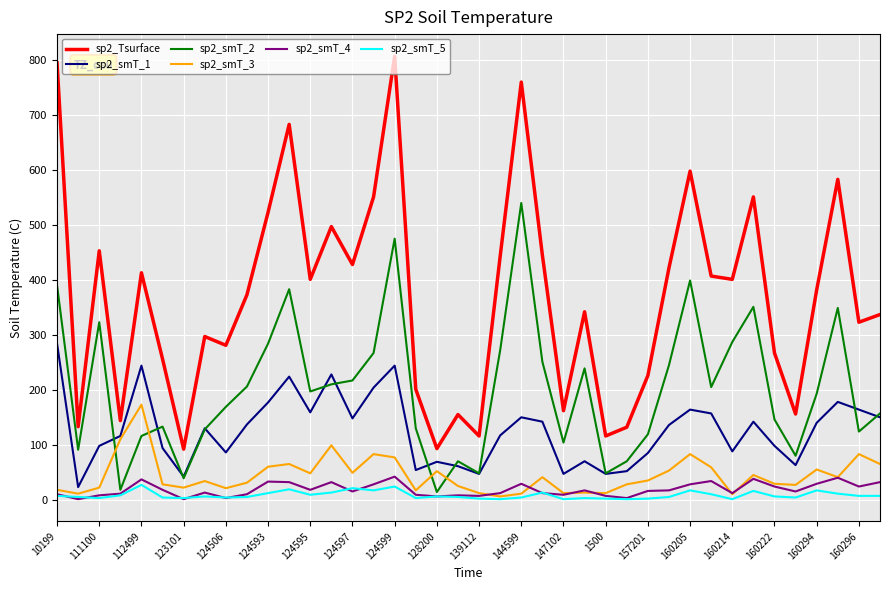

What is the maximum value shown in the chart?

807